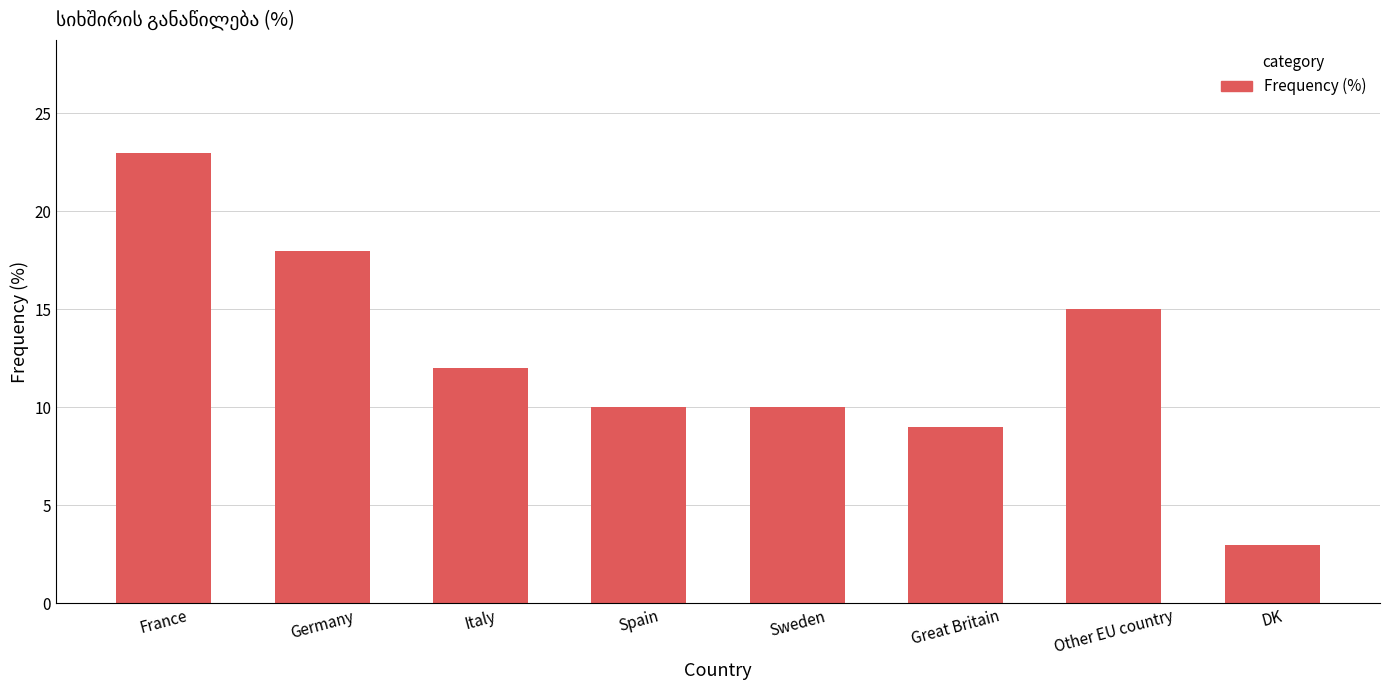

What is the sum of the values at Great Britain and France?

32